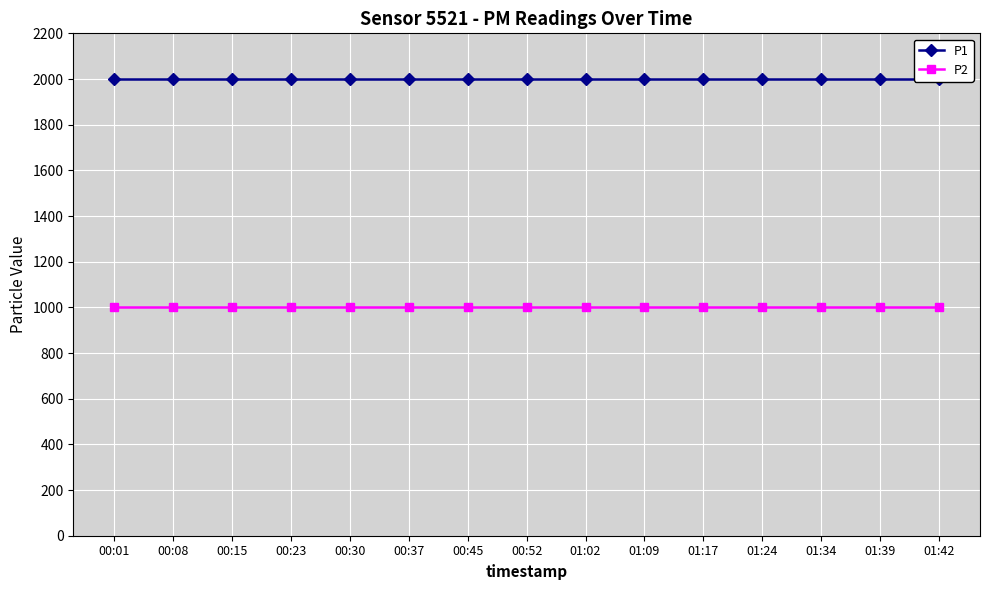

What is the difference between the highest and lowest values at 00:01?

1000.0